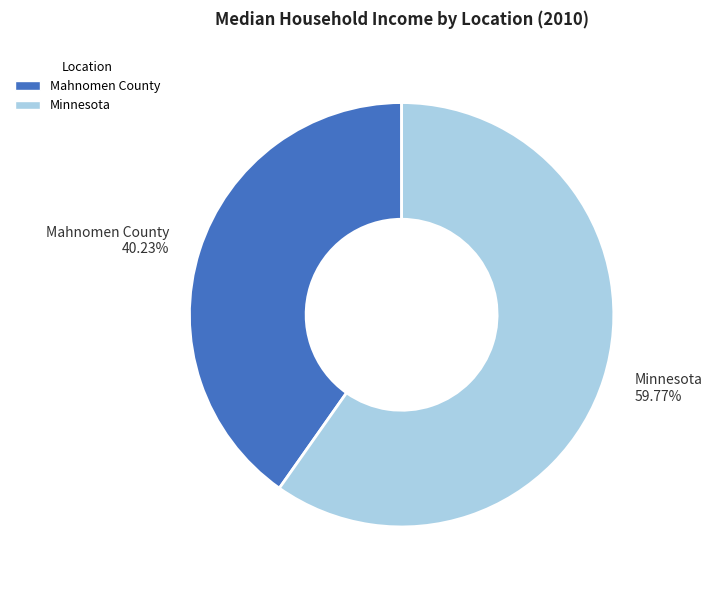

Does any single category account for the majority?

Yes